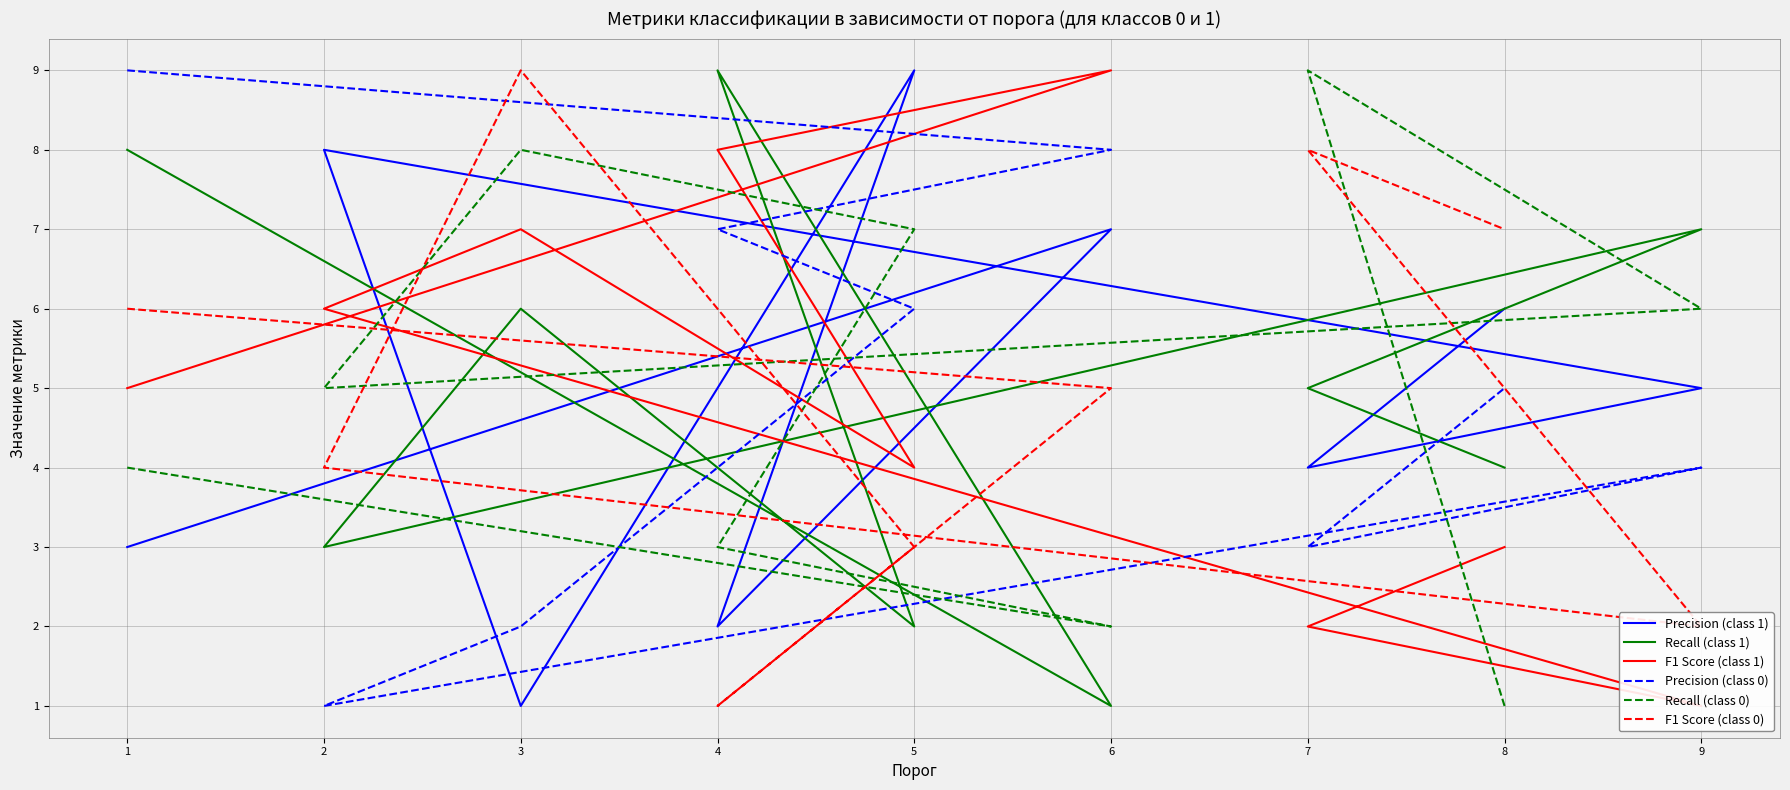

Count the number of categories in the chart.

9